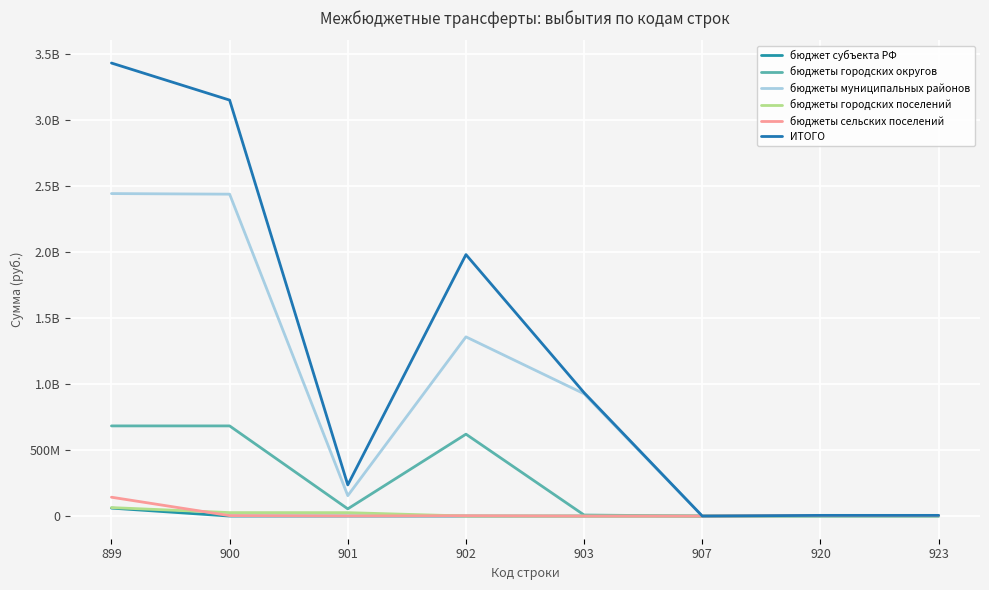

What is the value of the бюджеты городских округов point at the 1st from the left?

683263240.1